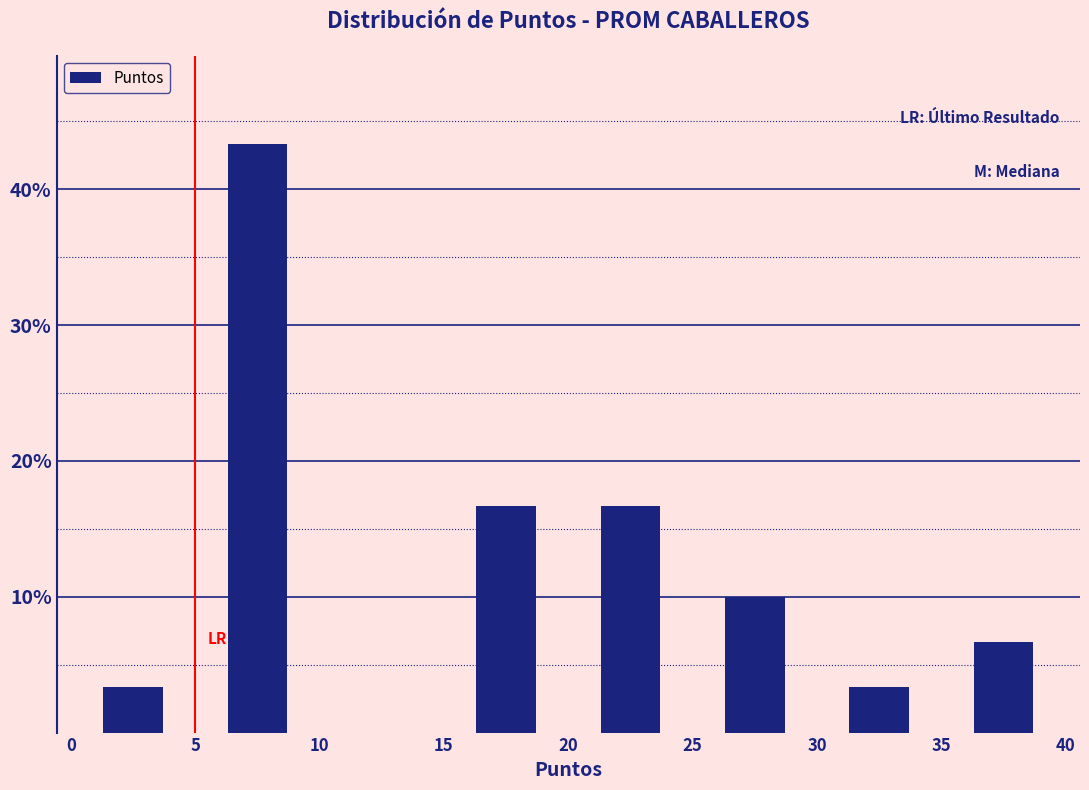

What is the height of the bar covering 30 to 35 on the x-axis? The values are not printed on the chart, so give them approximately, as read against the axis.

3